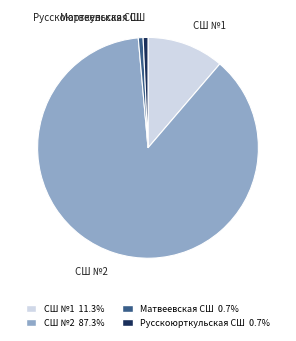

What is the largest slice in the pie chart?

СШ №2